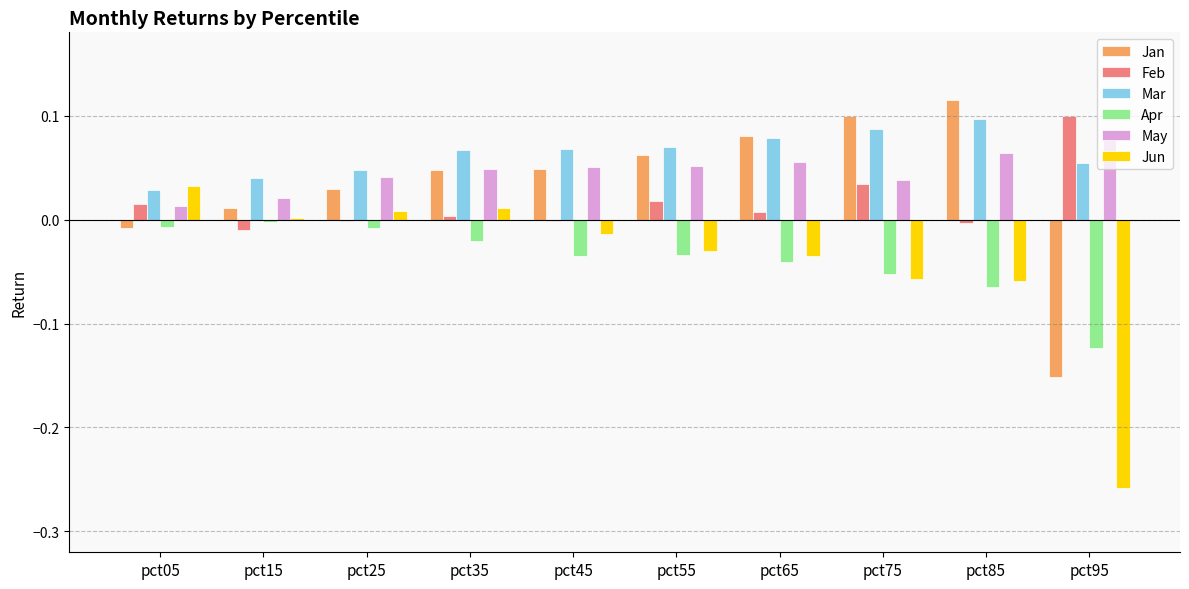

Which series changed the most between pct85 and pct95?

Jan